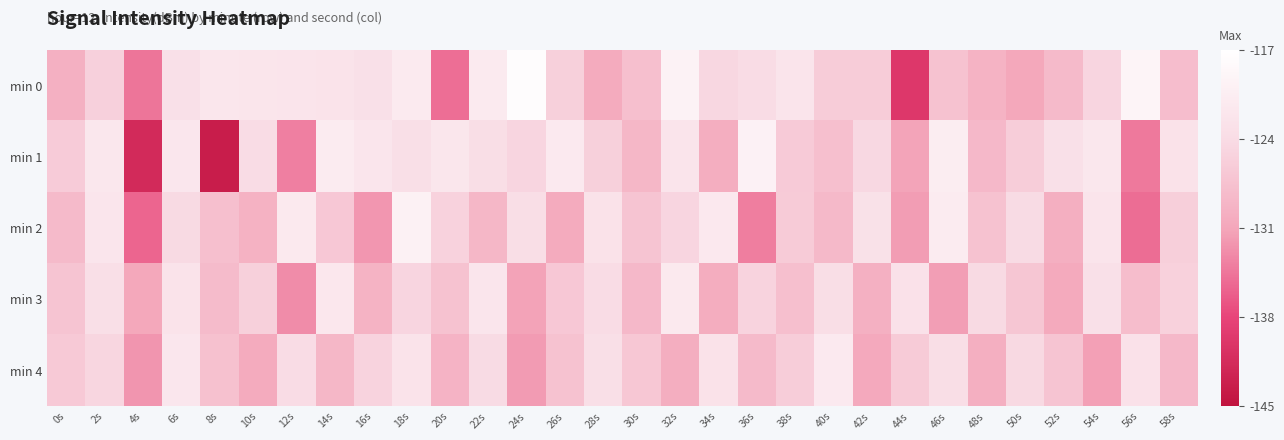

Count the number of categories in the chart.

30